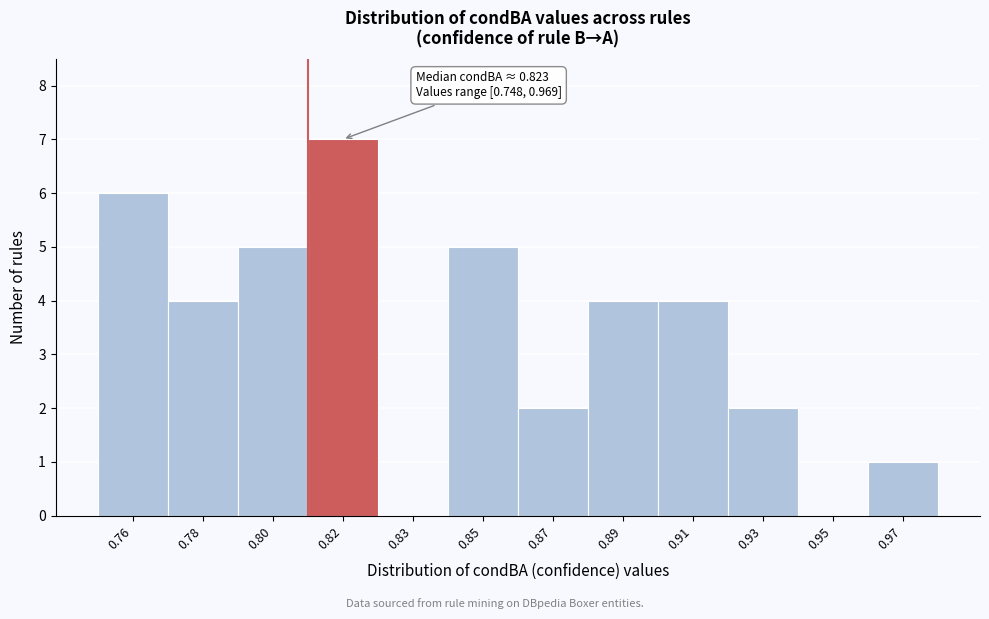

Reading right to left, list all the values displayed in this chart.

0.97=1	0.95=0	0.93=2	0.91=4	0.89=4	0.87=2	0.85=5	0.83=0	0.82=7	0.80=5	0.78=4	0.76=6